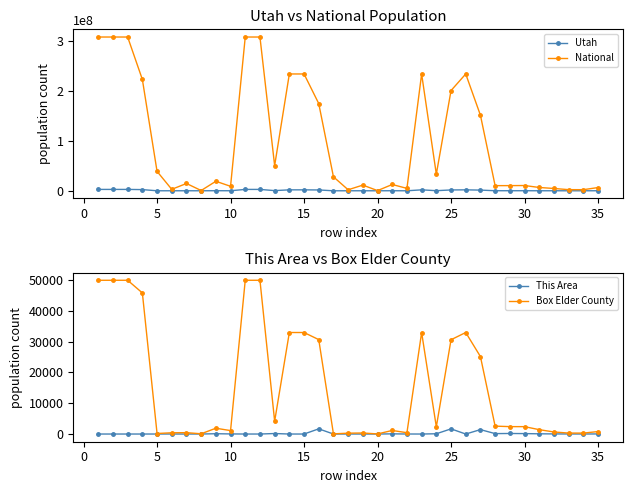

True or false: Box Elder County has more than 1 points higher than both neighbors.

True